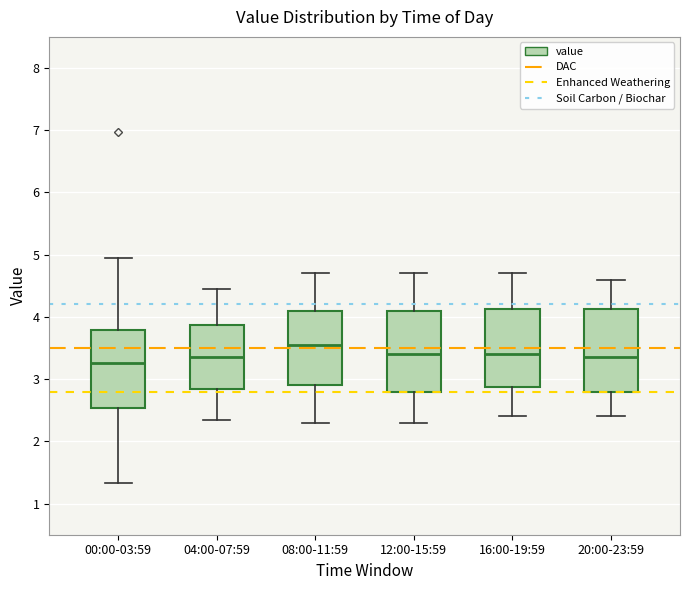

Where does the upper whisker of the box for 04:00-07:59 end on the y-axis? The values are not printed on the chart, so give them approximately, as read against the axis.

4.5